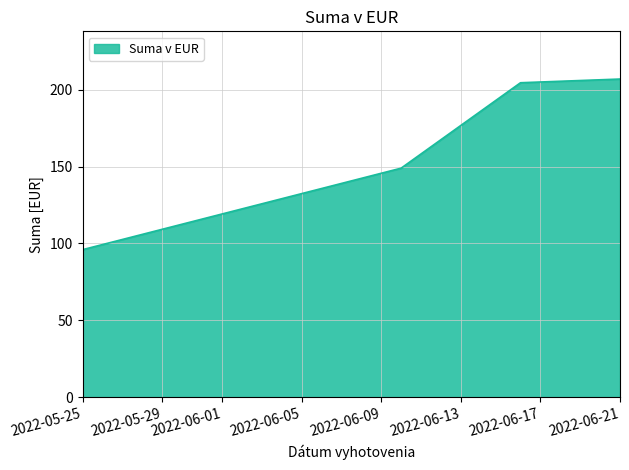

True or false: there are more than 1 points higher than both neighbors.

False